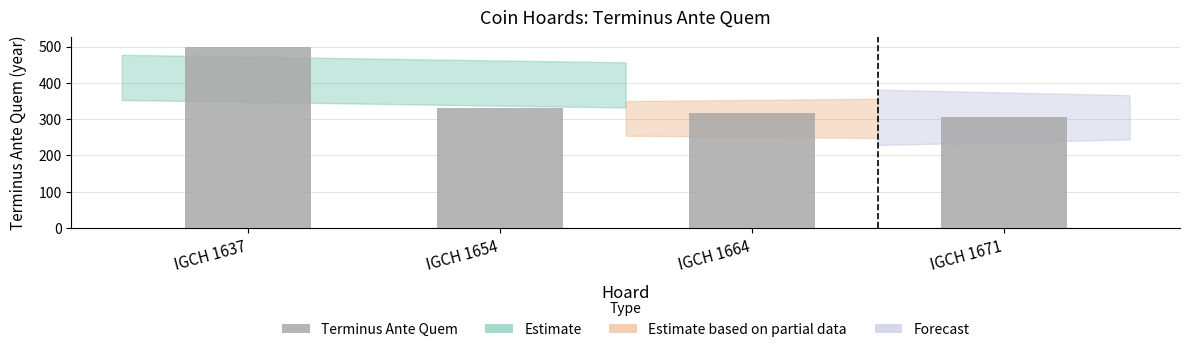

How many values are below 330?

2